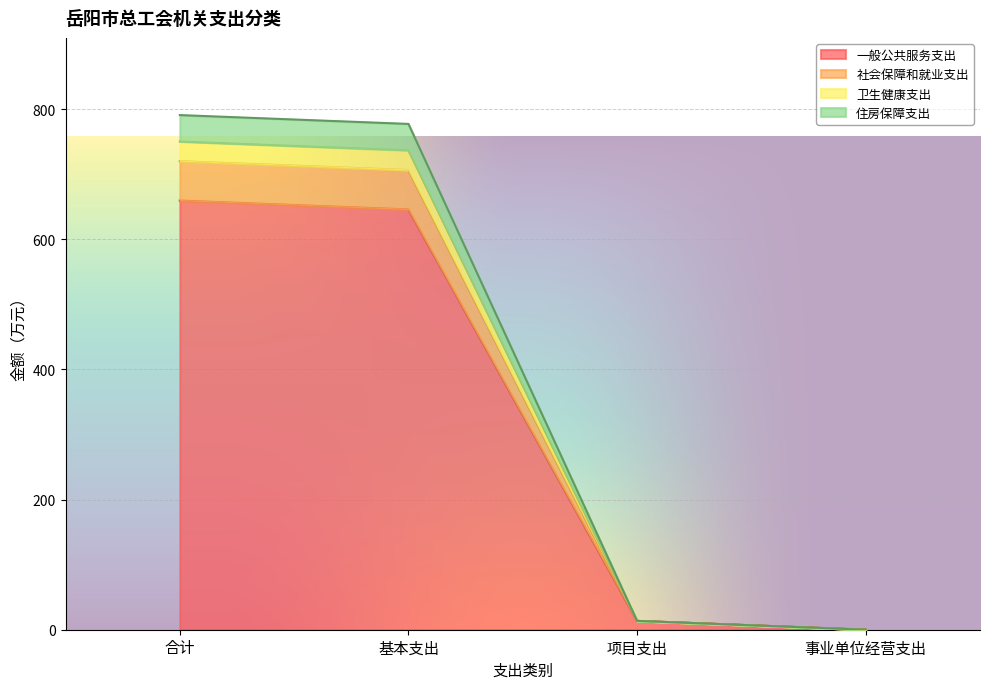

How many lines are shown in the chart?

4